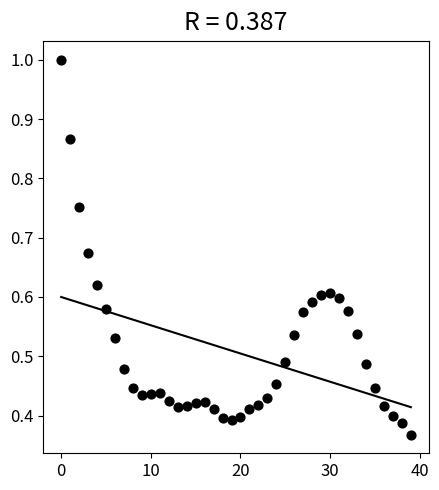

How many points are shown in the scatter plot?

40